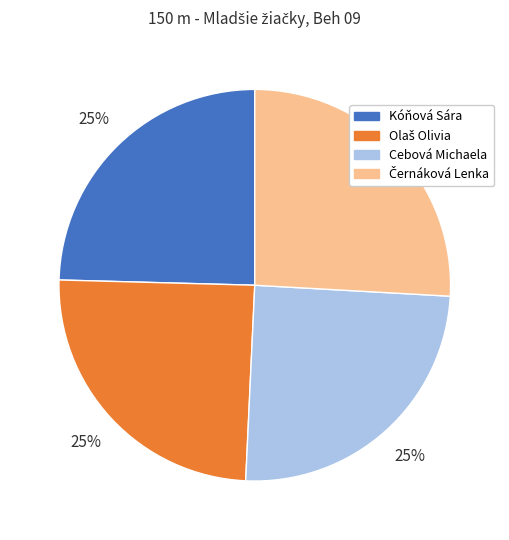

To the nearest percent, what is the difference between the largest and smallest slice percentages?

1%